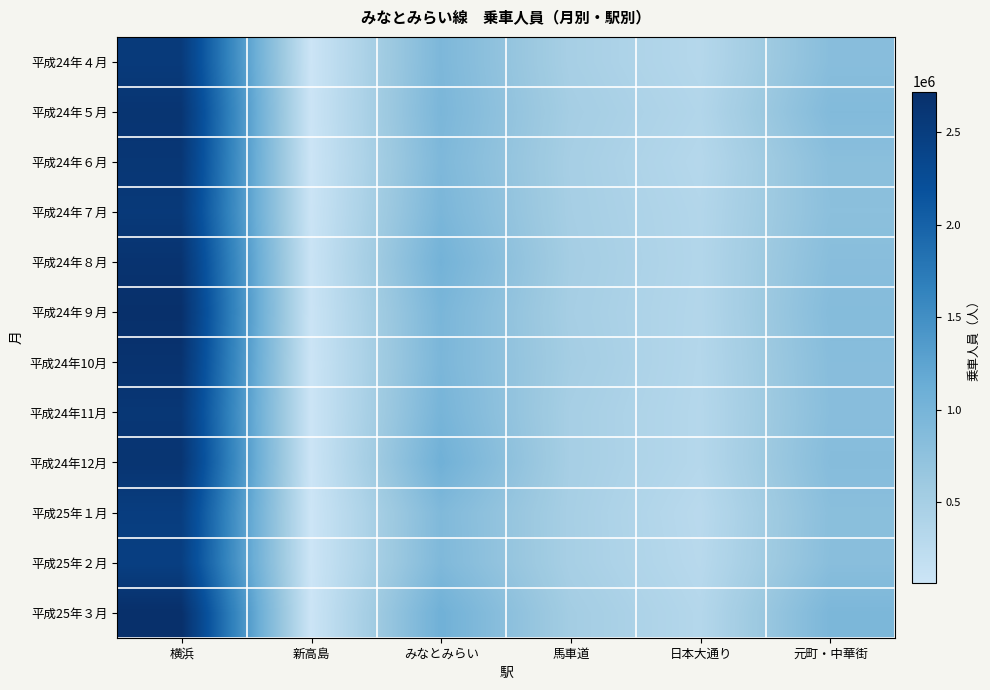

Reading left to right, what are all the values shown in this chart?

平成24年４月: 横浜=2545614	新高島=69083	みなとみらい=940912	馬車道=485676	日本大通り=327400	元町・中華街=824196
平成24年５月: 横浜=2631677	新高島=75852	みなとみらい=960767	馬車道=514575	日本大通り=358746	元町・中華街=883375
平成24年６月: 横浜=2602188	新高島=67873	みなとみらい=928434	馬車道=494463	日本大通り=324241	元町・中華街=798851
平成24年７月: 横浜=2560189	新高島=81924	みなとみらい=963195	馬車道=501330	日本大通り=349724	元町・中華街=787928
平成24年８月: 横浜=2653392	新高島=94049	みなとみらい=1036119	馬車道=517094	日本大通り=354325	元町・中華街=822171
平成24年９月: 横浜=2705225	新高島=85210	みなとみらい=971751	馬車道=502698	日本大通り=344992	元町・中華街=854829
平成24年10月: 横浜=2660341	新高島=72397	みなとみらい=958882	馬車道=521854	日本大通り=337197	元町・中華街=829869
平成24年11月: 横浜=2597876	新高島=71356	みなとみらい=997687	馬車道=493230	日本大通り=327702	元町・中華街=822265
平成24年12月: 横浜=2635188	新高島=69721	みなとみらい=1069192	馬車道=495976	日本大通り=326157	元町・中華街=846052
平成25年１月: 横浜=2496503	新高島=62424	みなとみらい=908155	馬車道=484401	日本大通り=280294	元町・中華街=804536
平成25年２月: 横浜=2470495	新高島=62851	みなとみらい=917384	馬車道=484660	日本大通り=296342	元町・中華街=814717
平成25年３月: 横浜=2718572	新高島=71565	みなとみらい=1071458	馬車道=529204	日本大通り=331934	元町・中華街=948166